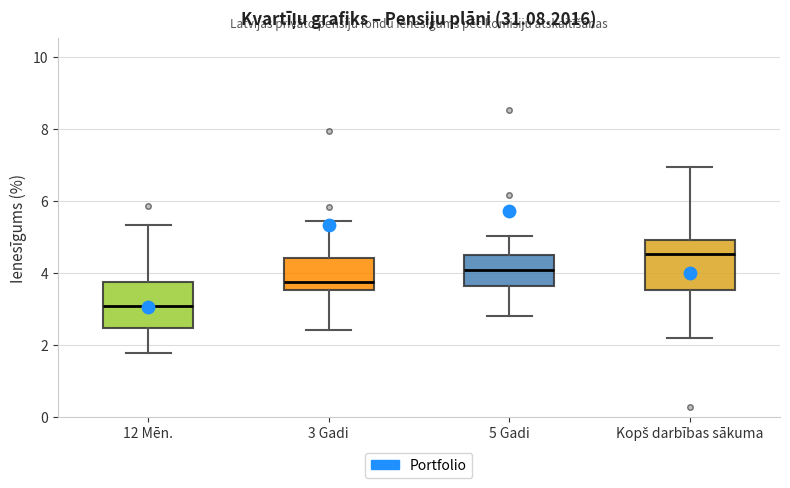

Reading left to right, read every box against the y-axis: the position of its median line, the range the box covers, and the ends of its whiskers. The values are not printed on the chart, so give them approximately, as read against the axis.

12 Mēn.: median 3.0, box 2.4 to 3.8, whiskers 1.8 to 5.4
3 Gadi: median 3.8, box 3.6 to 4.4, whiskers 2.4 to 5.4
5 Gadi: median 4.0, box 3.6 to 4.4, whiskers 2.8 to 5.0
Kopš darbības sākuma: median 4.6, box 3.6 to 5.0, whiskers 2.2 to 7.0